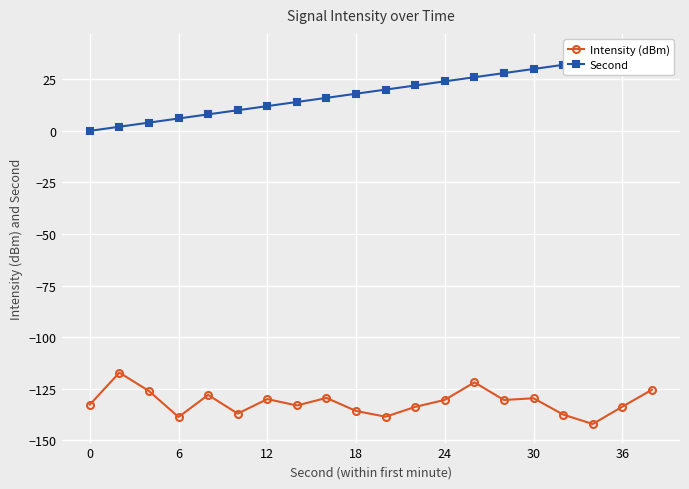

Where is the first local minimum for Intensity (dBm)?

6